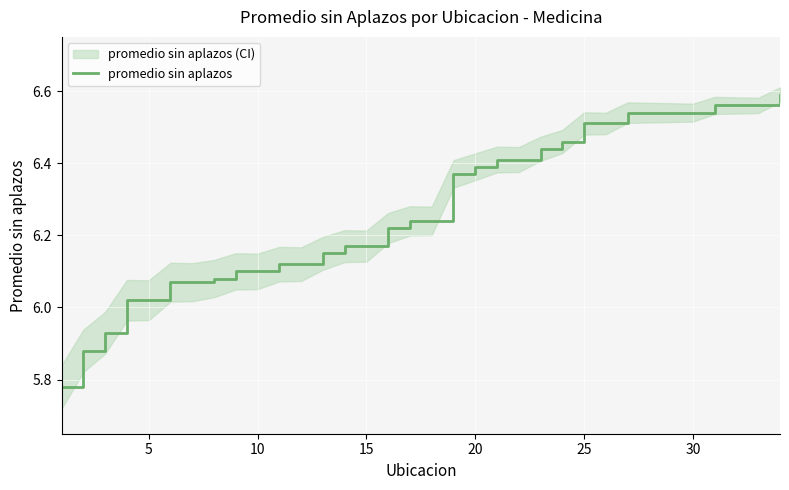

What is the difference between the maximum and minimum values?

0.8